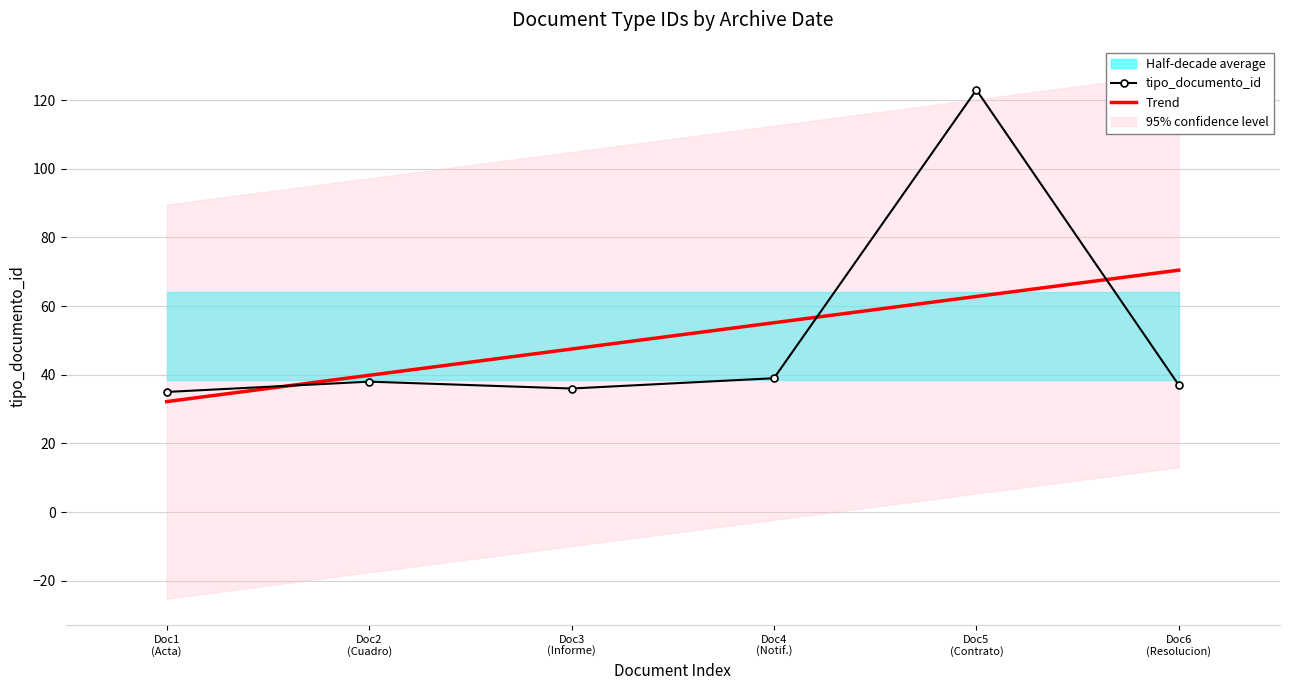

What is the value of the tipo_documento_id point at the 1st from the left?

35